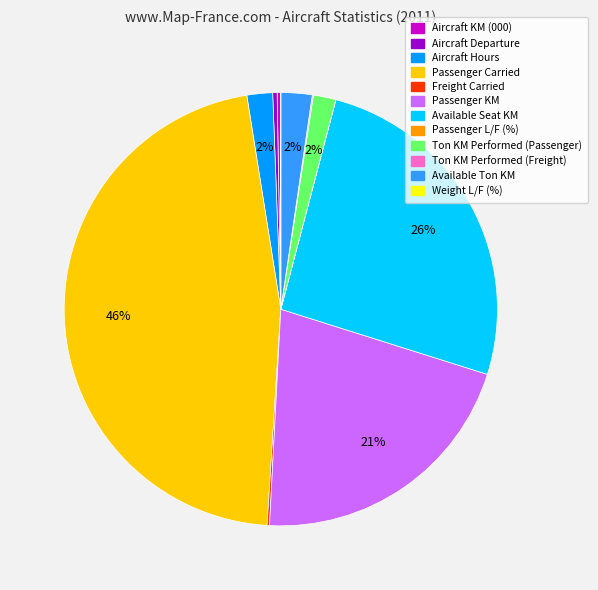

Which has a higher value, Passenger KM or Available Ton KM?

Passenger KM